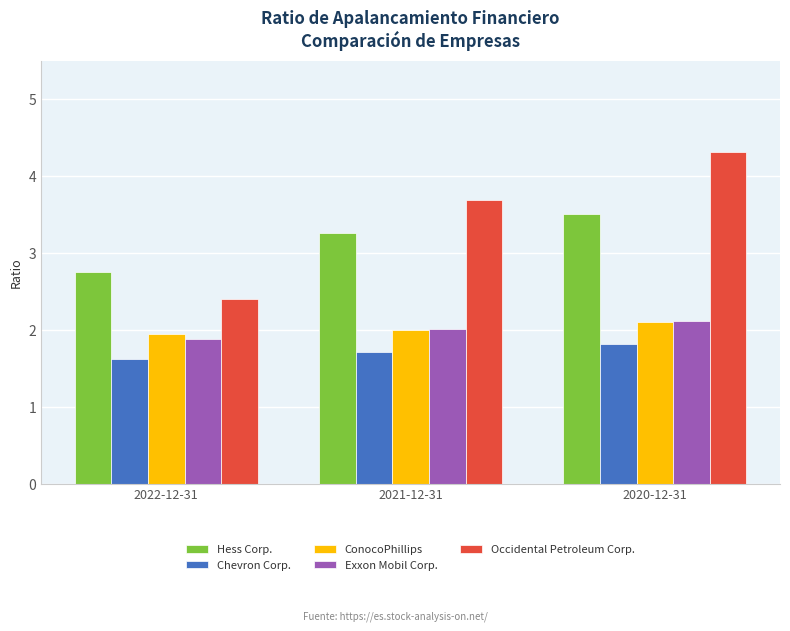

Is it true that Chevron Corp. equals 1.8 at 2020-12-31?

True